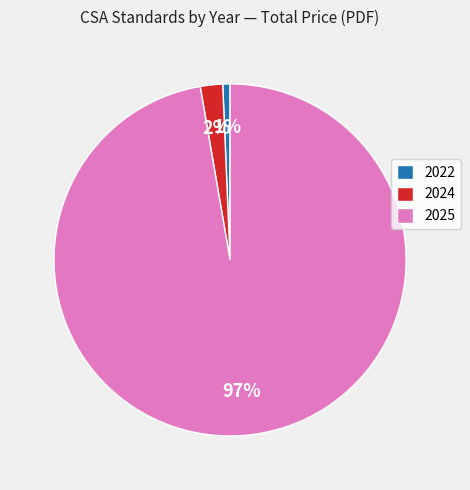

What percentage is the 2025 slice, to the nearest percent?

97%